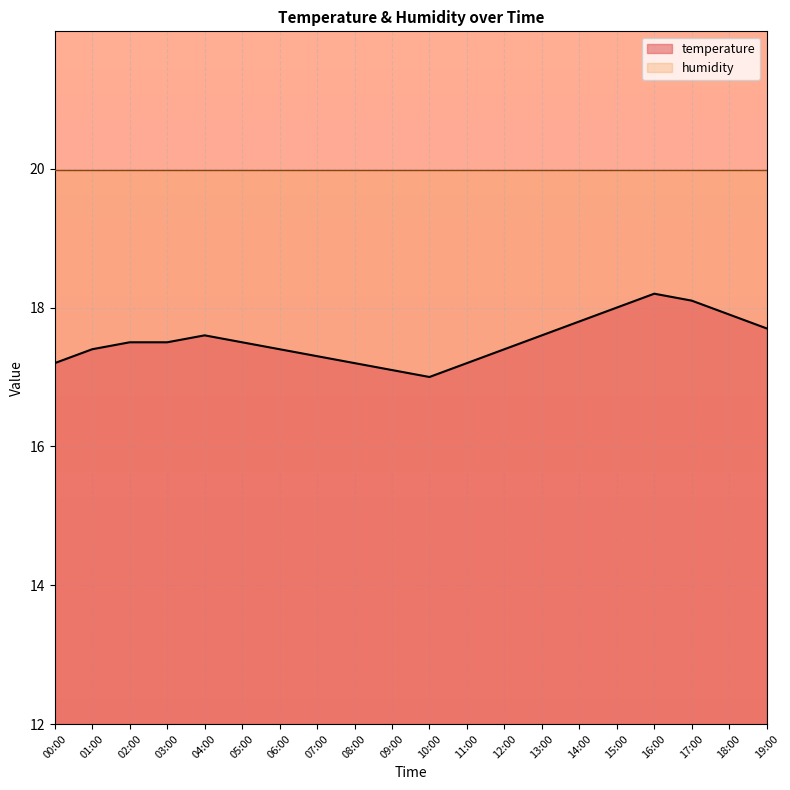

How many distinct data groups are displayed?

2